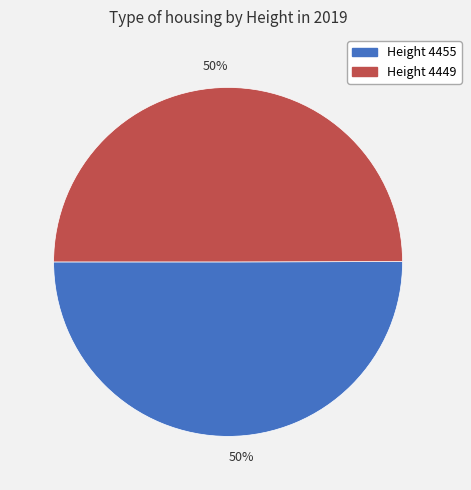

To the nearest percent, what is the average slice percentage?

50%